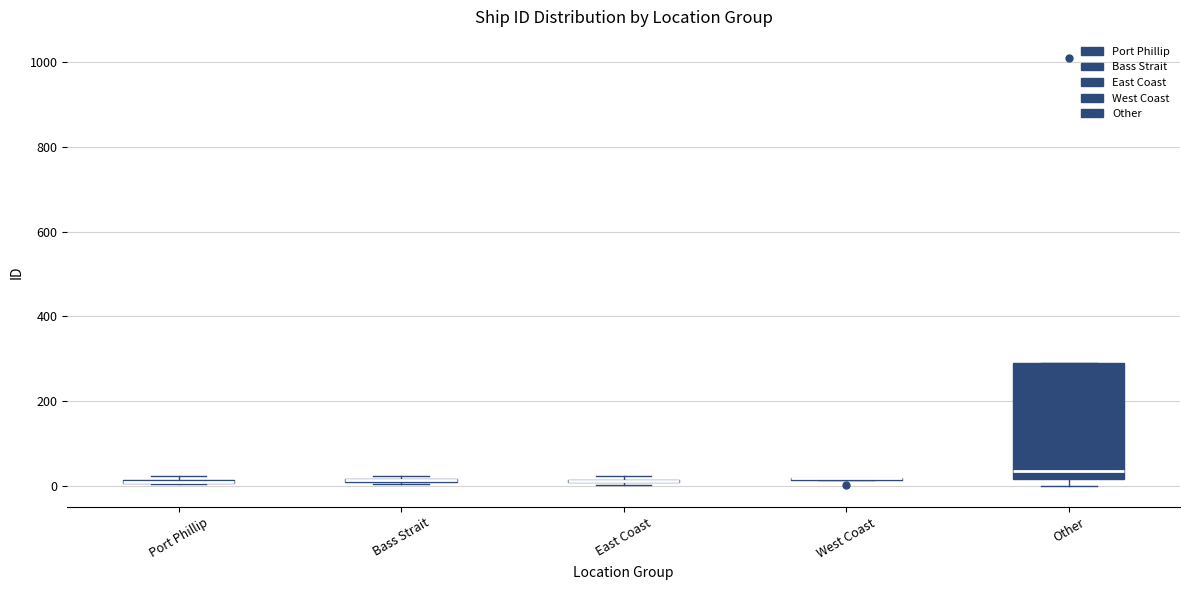

Which box is the tallest, from its lower edge to its upper edge?

Other